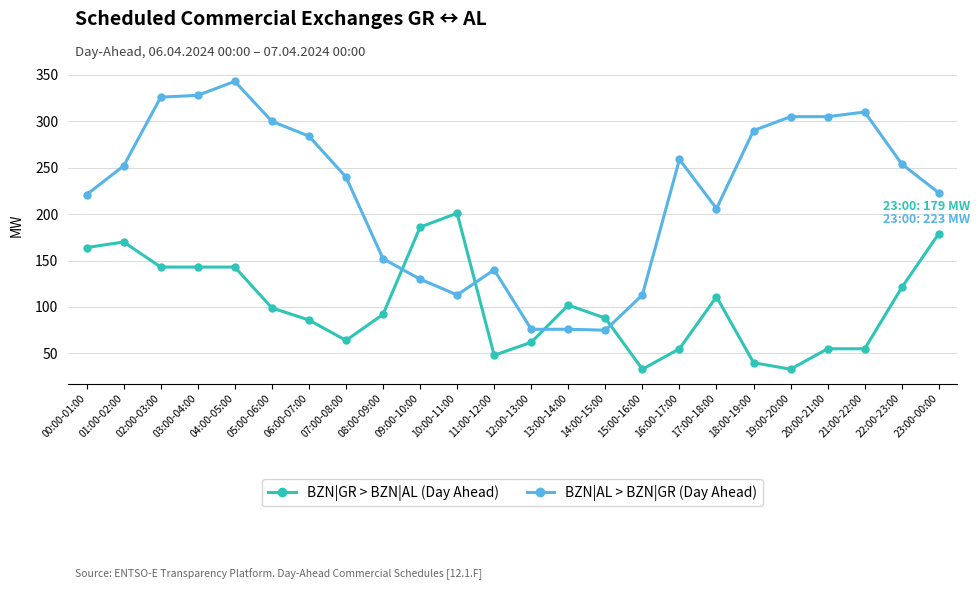

What are all the series names shown in the legend?

BZN|GR > BZN|AL (Day Ahead), BZN|AL > BZN|GR (Day Ahead)